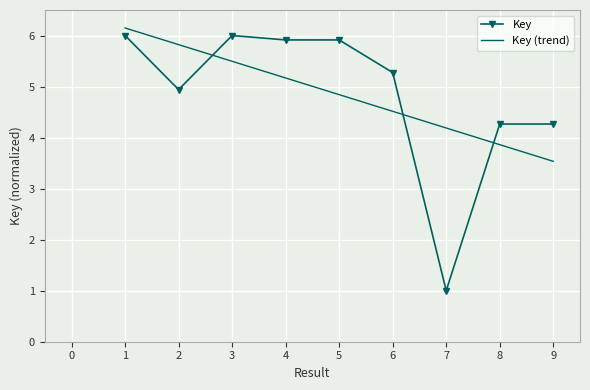

What is the total value across all series at 7?

5.2